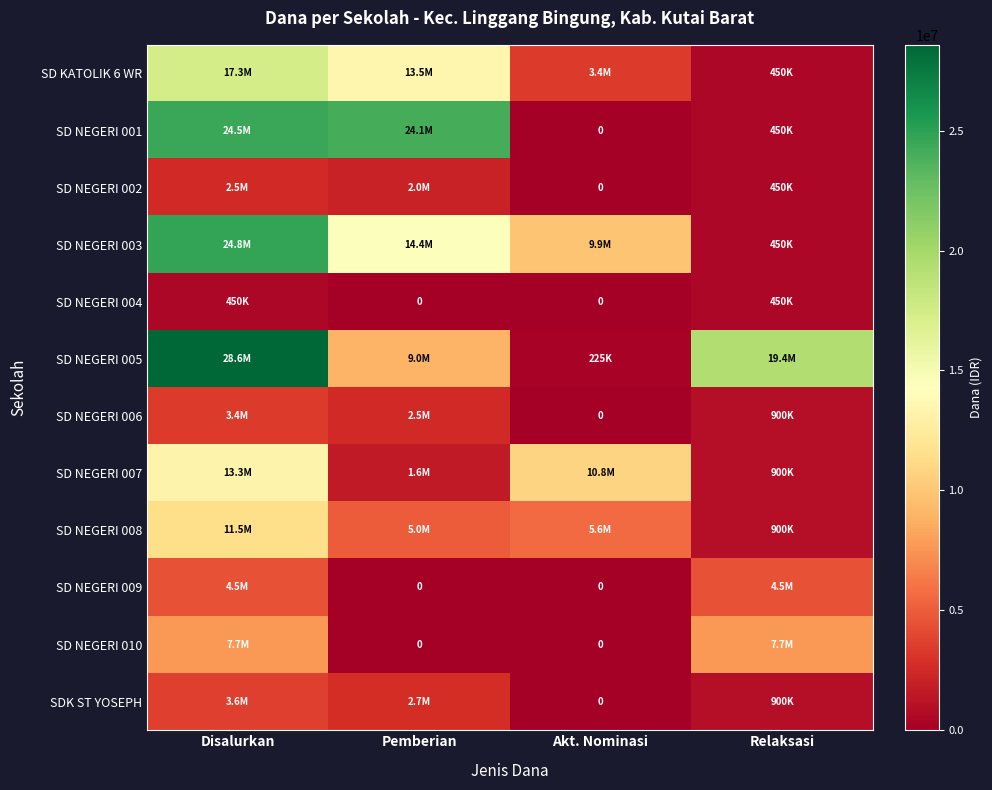

Which series has the largest range (max minus min)?

SD NEGERI 005